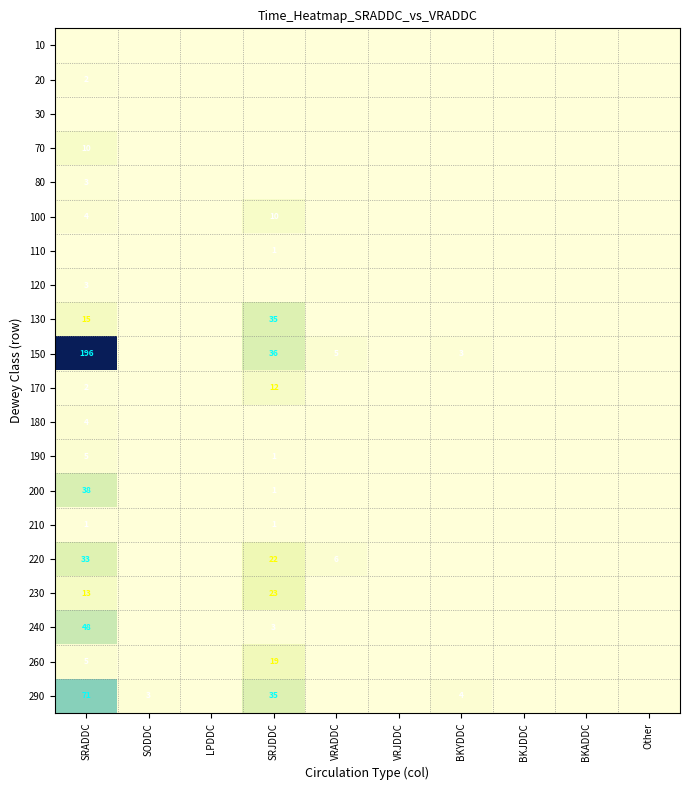

True or false: 100 has a value of 16 at SRJDDC.

False